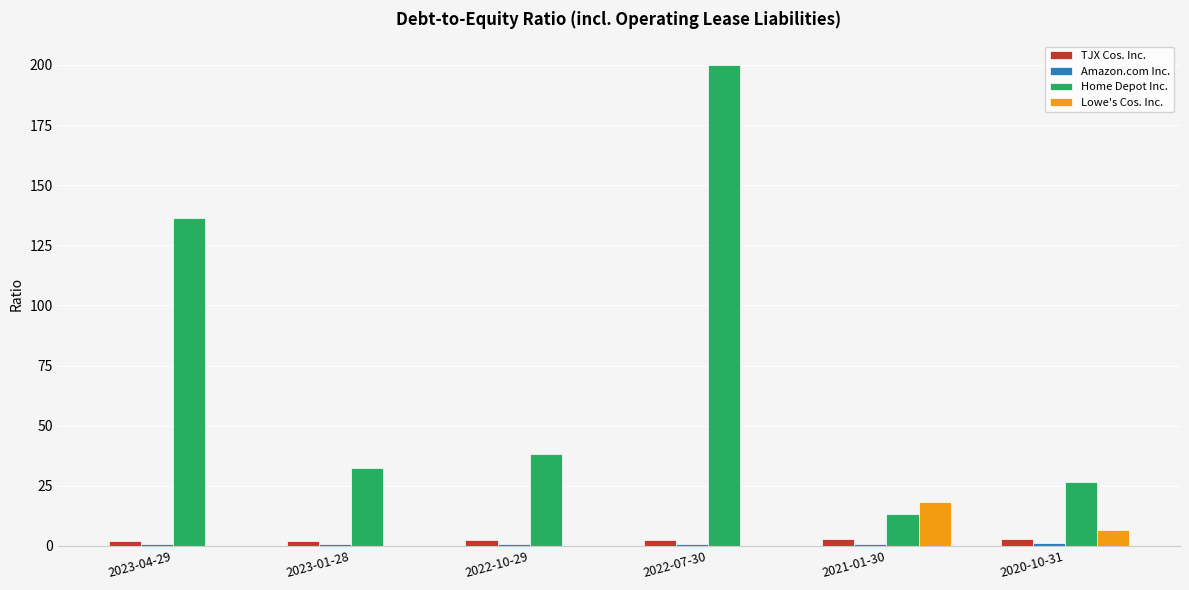

What is the sum of all Home Depot Inc. values?

446.9